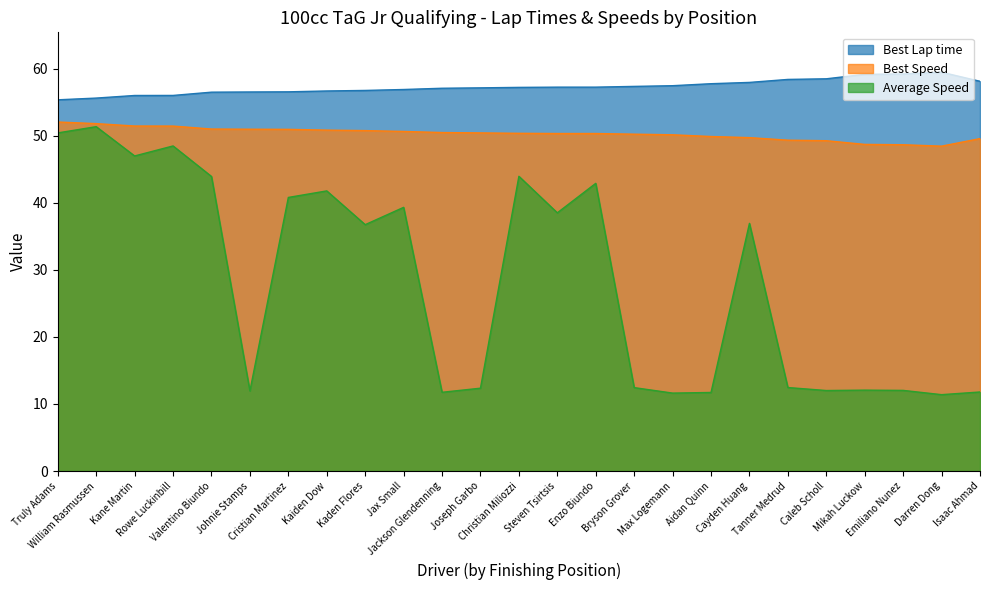

Reading left to right, what are all the values shown in this chart?

Best Lap time: 55.3	55.6	56.0	56.0	56.5	56.5	56.5	56.7	56.7	56.9	57.1	57.1	57.2	57.2	57.2	57.3	57.4	57.7	57.9	58.4	58.5	59.1	59.2	59.5	58.1
Best Speed: 52.0	51.8	51.4	51.4	51.0	51.0	50.9	50.8	50.8	50.6	50.5	50.4	50.4	50.3	50.3	50.2	50.1	49.9	49.7	49.3	49.2	48.7	48.6	48.4	49.6
Average Speed: 50.4	51.3	47.0	48.5	43.9	11.9	40.8	41.8	36.7	39.3	11.7	12.4	43.9	38.5	42.9	12.4	11.6	11.7	36.9	12.5	12.0	12.1	12.0	11.4	11.8